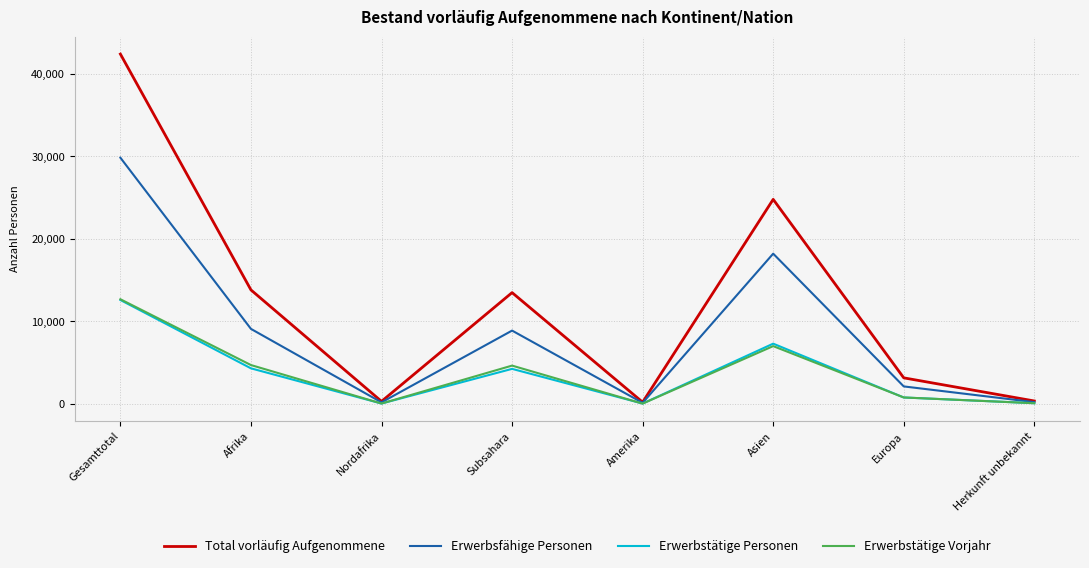

What are all the series names shown in the legend?

Total vorläufig Aufgenommene, Erwerbsfähige Personen, Erwerbstätige Personen, Erwerbstätige Vorjahr